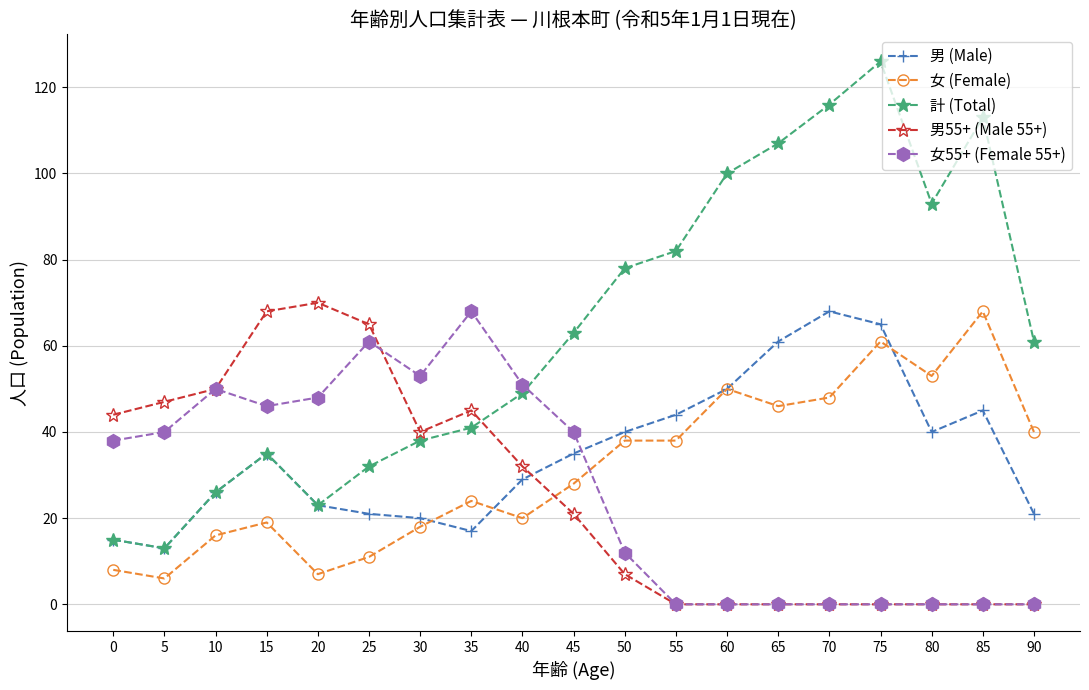

Which series has the largest total across all categories?

計 (Total)